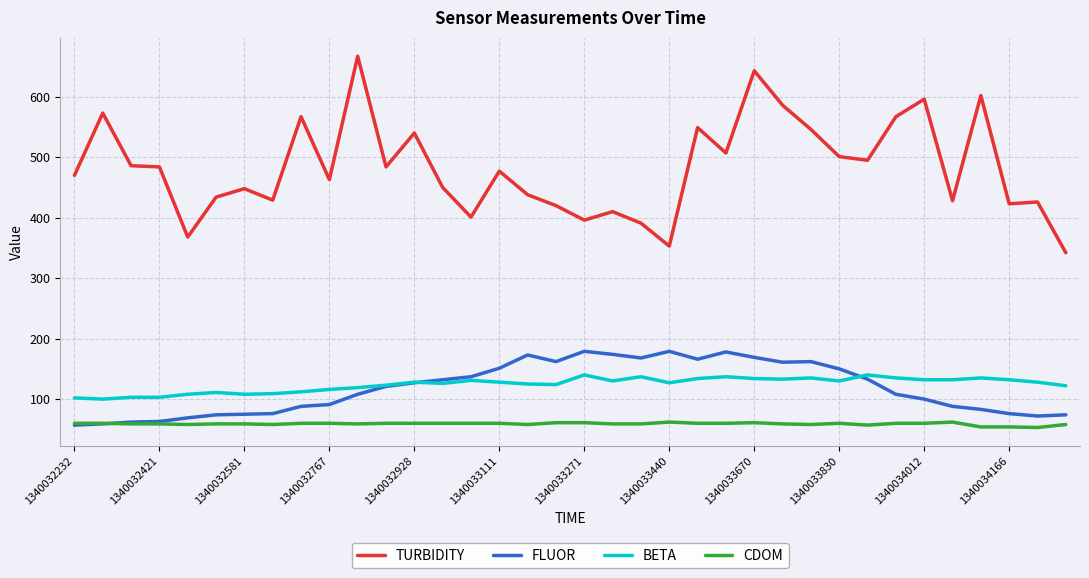

Which series has the largest total across all categories?

TURBIDITY